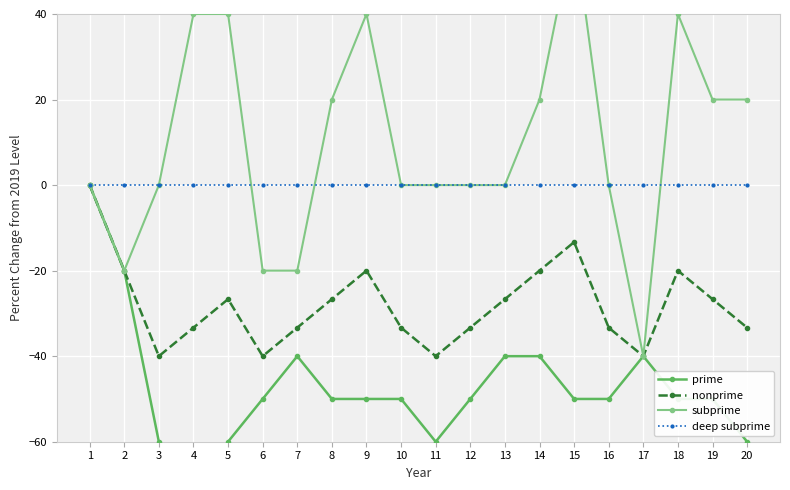

True or false: prime and nonprime cross at least once.

False